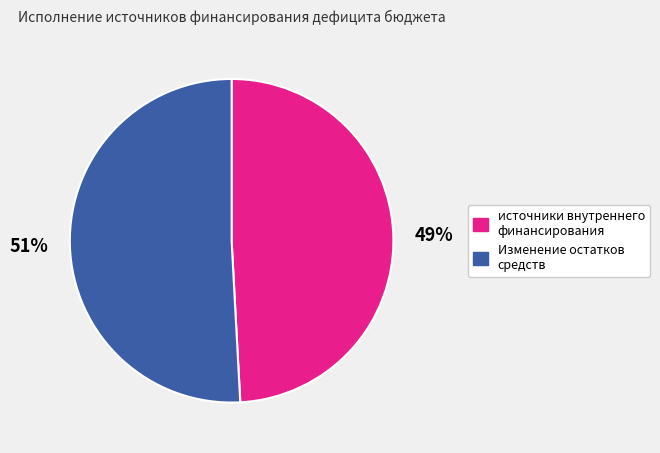

Count the number of slices in the pie.

2